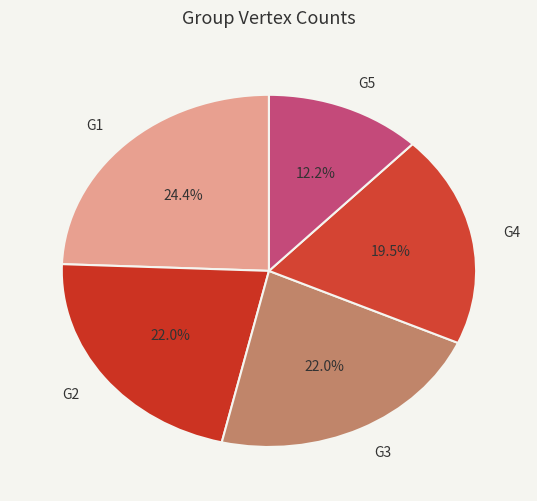

Between G2 and G4, which is larger?

G2